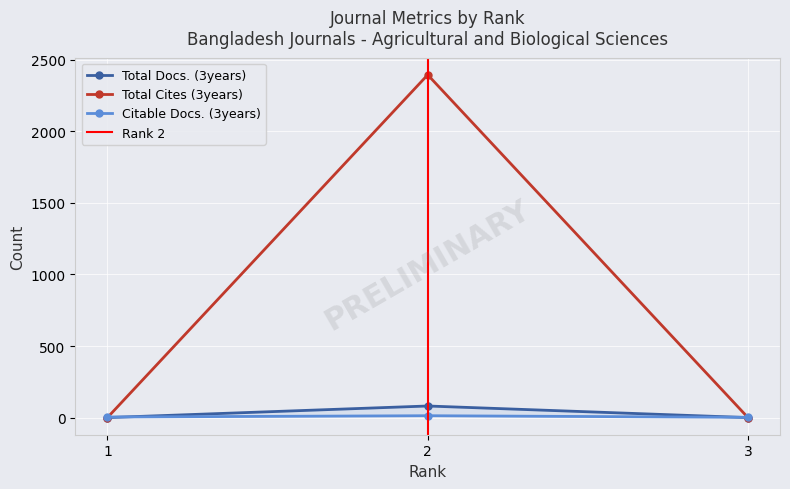

What is the spread (max minus min) of values at 2?

2382